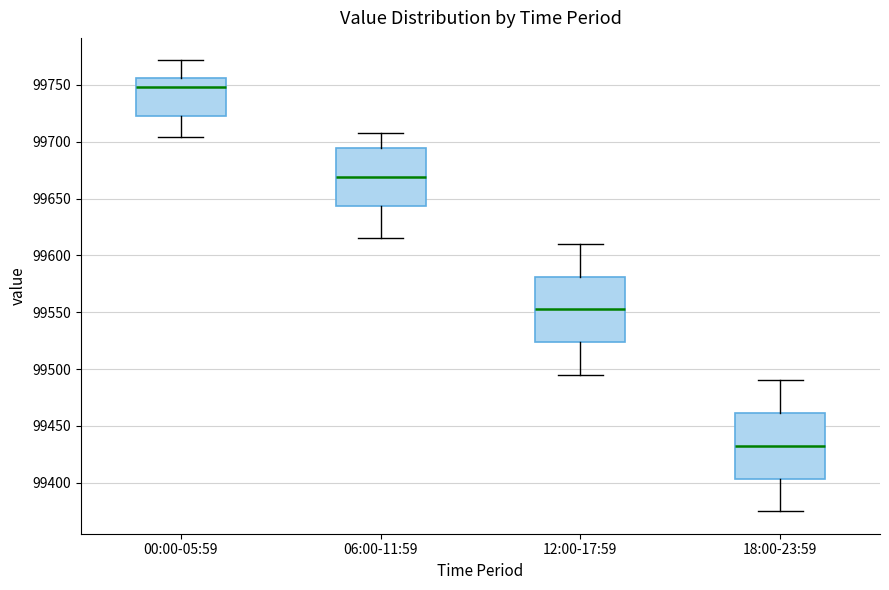

Reading left to right, transcribe this box plot: for each box, give where its median line is, the range the box spans, and where its two whiskers end, as read against the y-axis. The values are not printed on the chart, so give them approximately, as read against the axis.

00:00-05:59: median 99750, box 99725 to 99755, whiskers 99705 to 99770
06:00-11:59: median 99670, box 99645 to 99695, whiskers 99615 to 99710
12:00-17:59: median 99555, box 99525 to 99580, whiskers 99495 to 99610
18:00-23:59: median 99435, box 99405 to 99460, whiskers 99375 to 99490